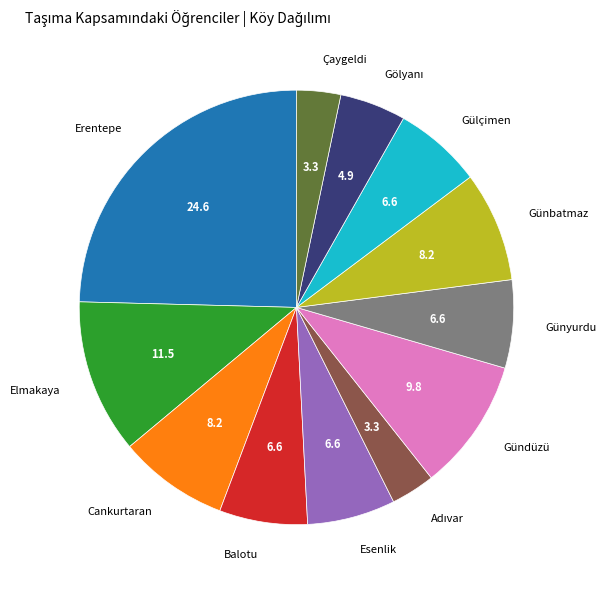

How many slices are in this pie chart?

12